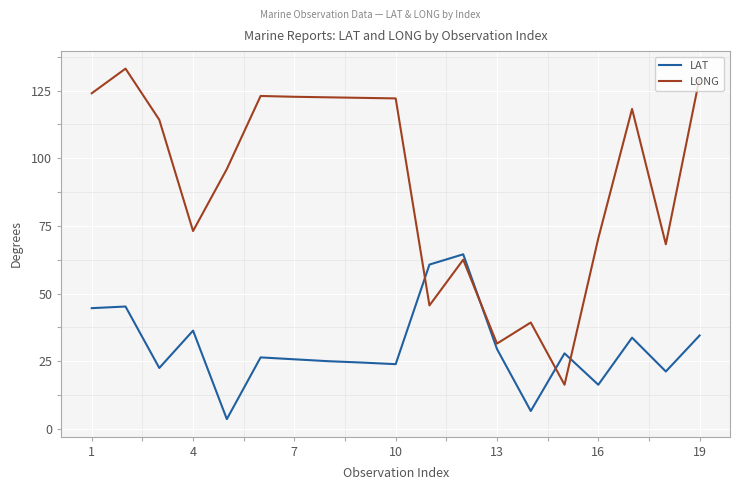

How many lines are shown in the chart?

2